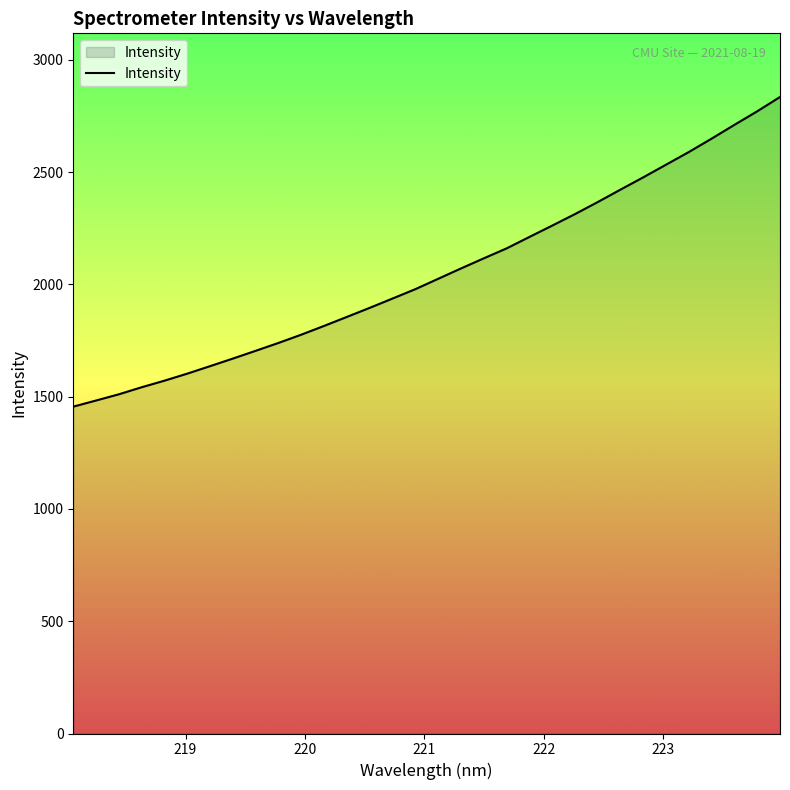

How many lines are shown in the chart?

1